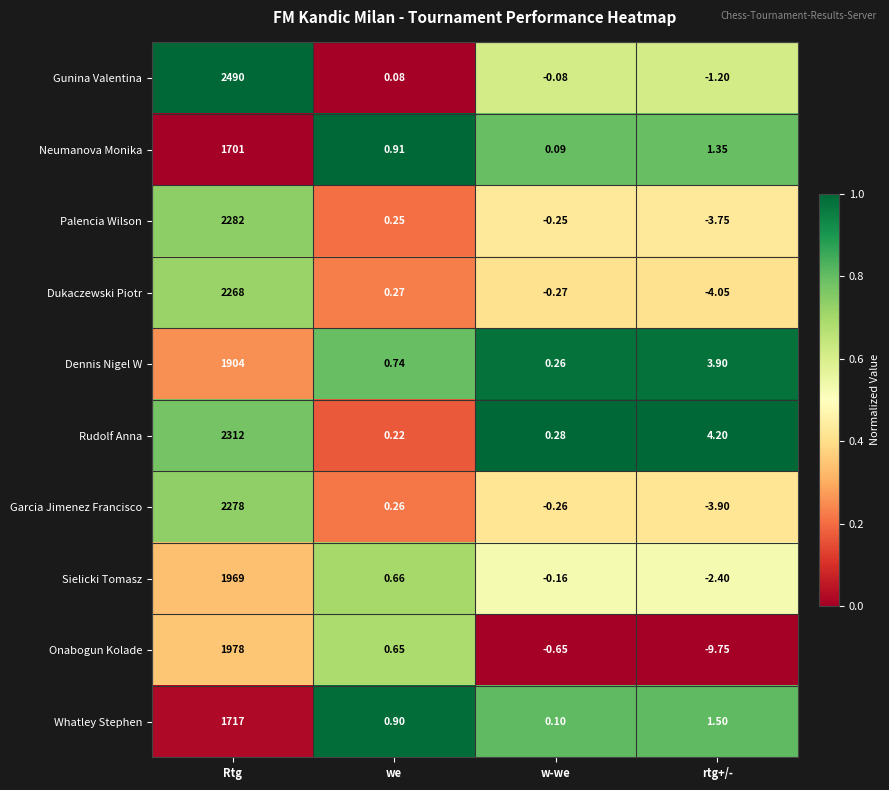

Where is Garcia Jimenez Francisco nearest to the value 1137?

we